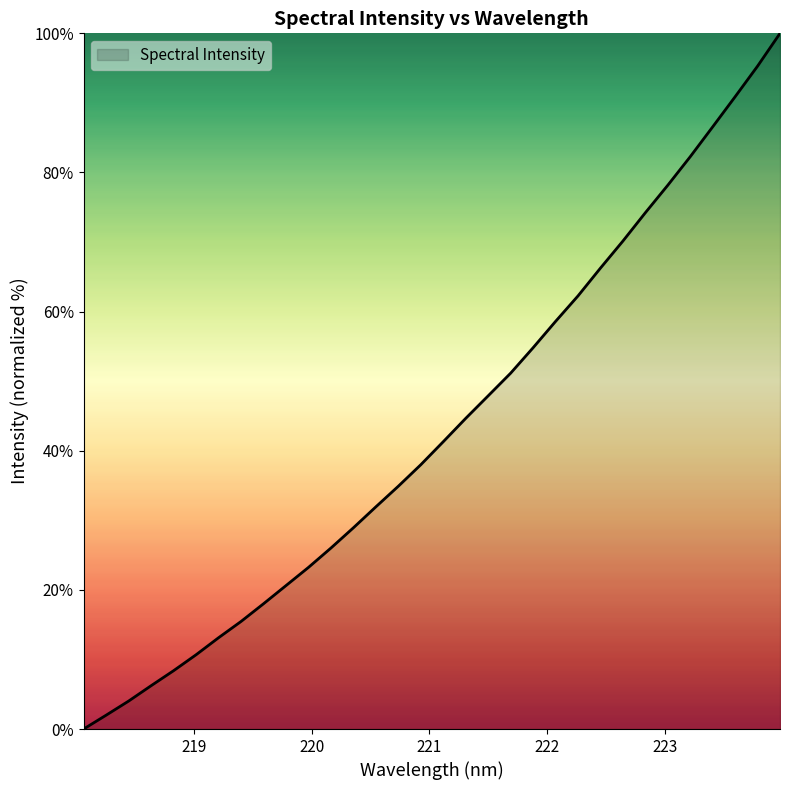

What is the difference between the maximum and minimum values?

100.0